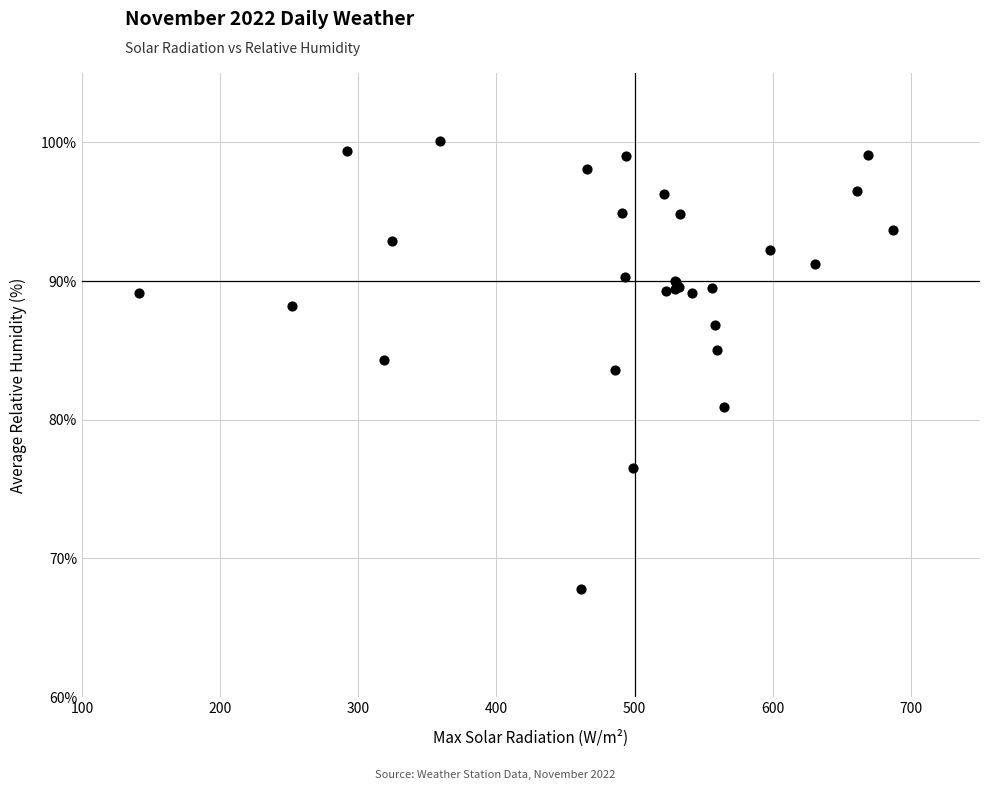

What Y value in the scatter plot is closest to 83?

83.6